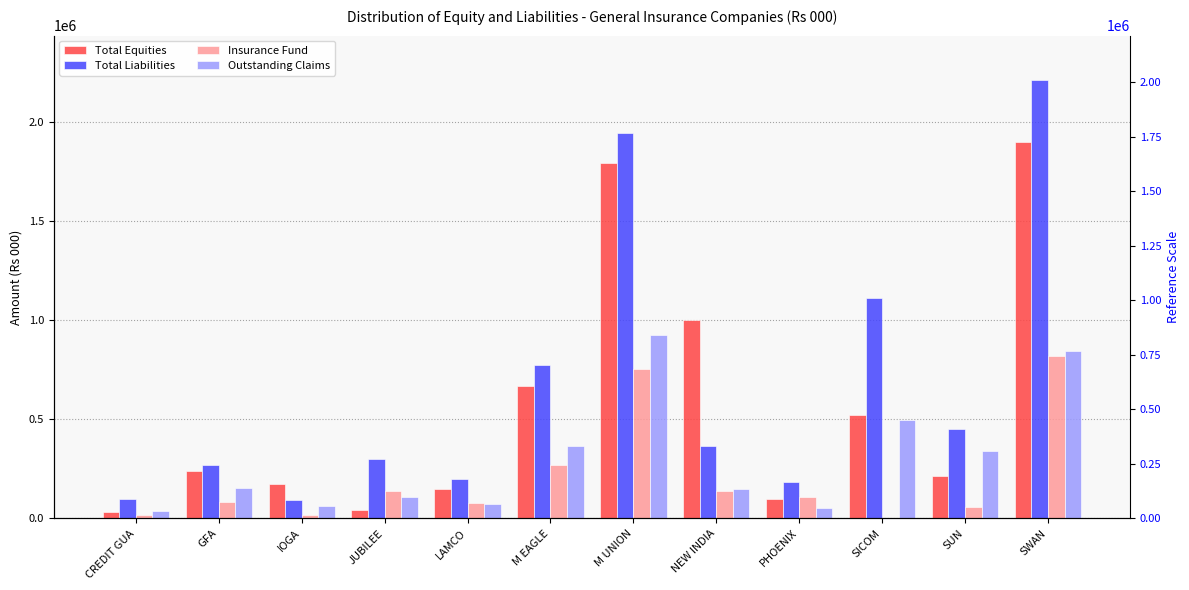

What is the label of the 12th bar from the right?

CREDIT GUA